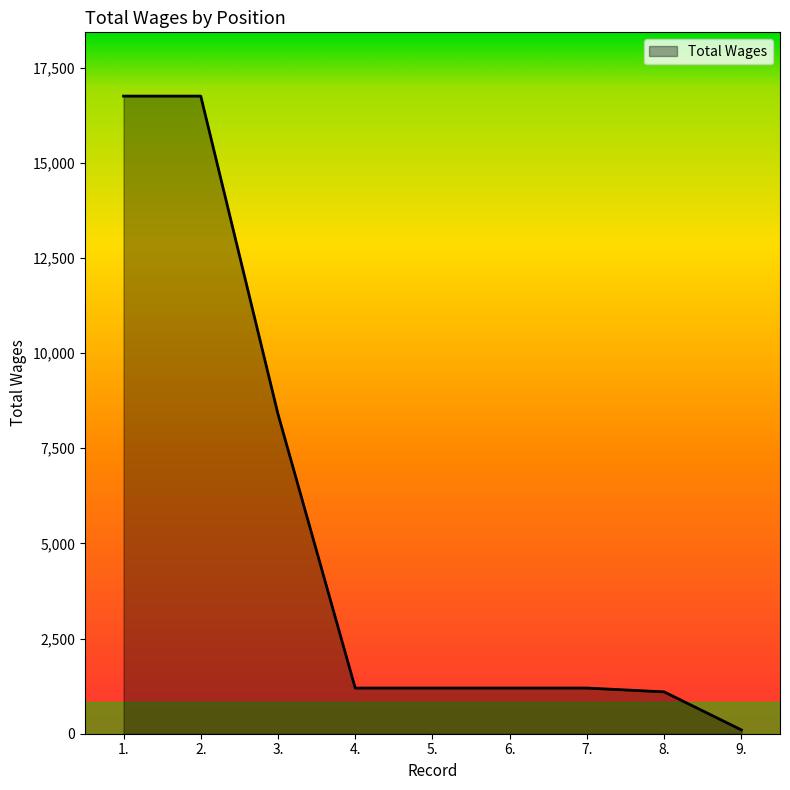

What is the maximum value shown in the chart?

16754